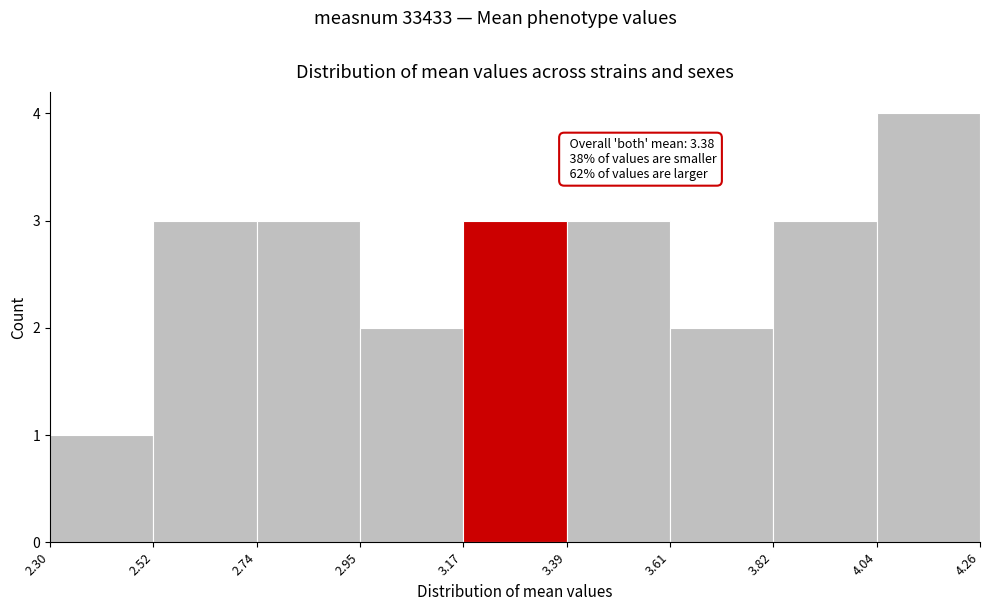

Over which range of the x-axis is the bar tallest?

4.04 to 4.26